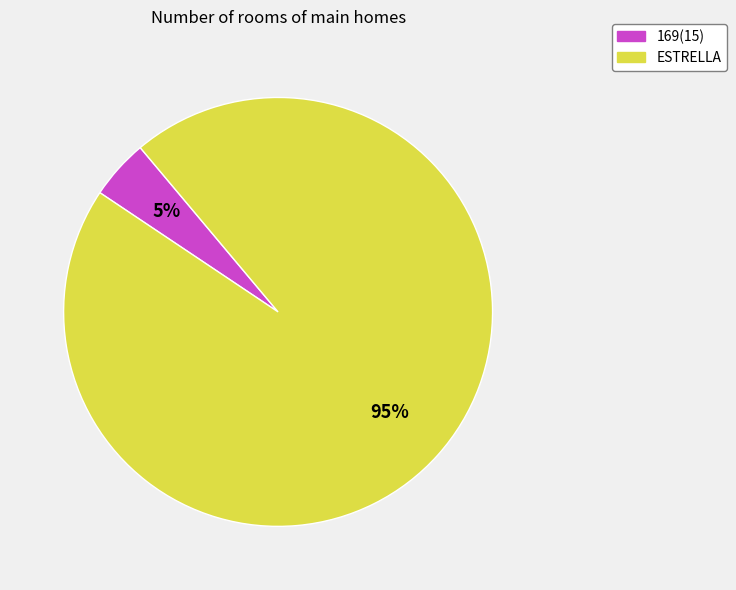

What percentage is the 169(15) slice, to the nearest percent?

5%